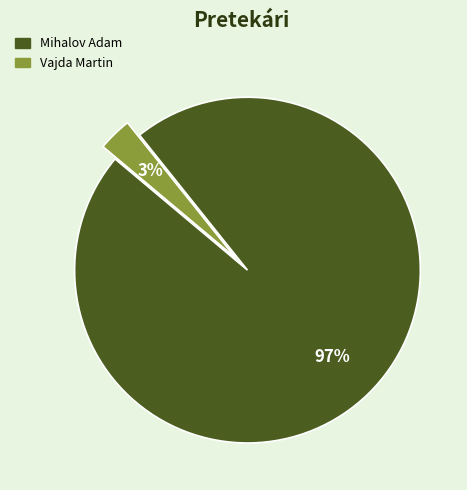

Combined, do Mihalov Adam and Vajda Martin account for over 50%?

Yes